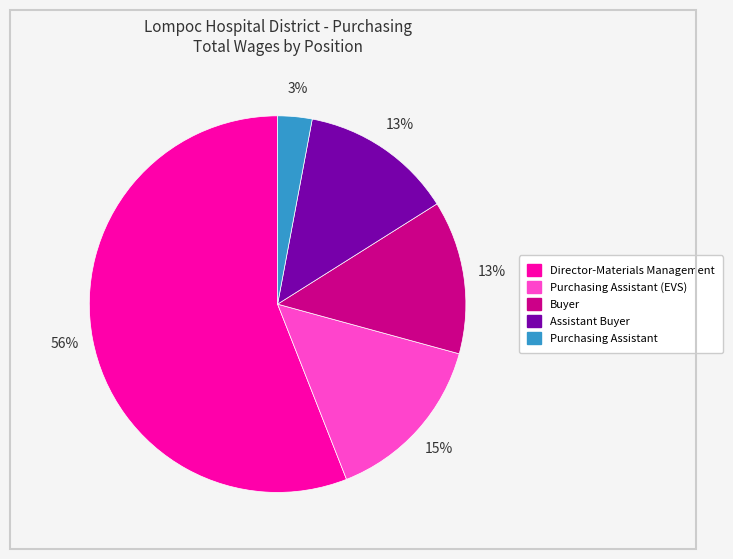

Between Buyer and Purchasing Assistant, which is larger?

Buyer